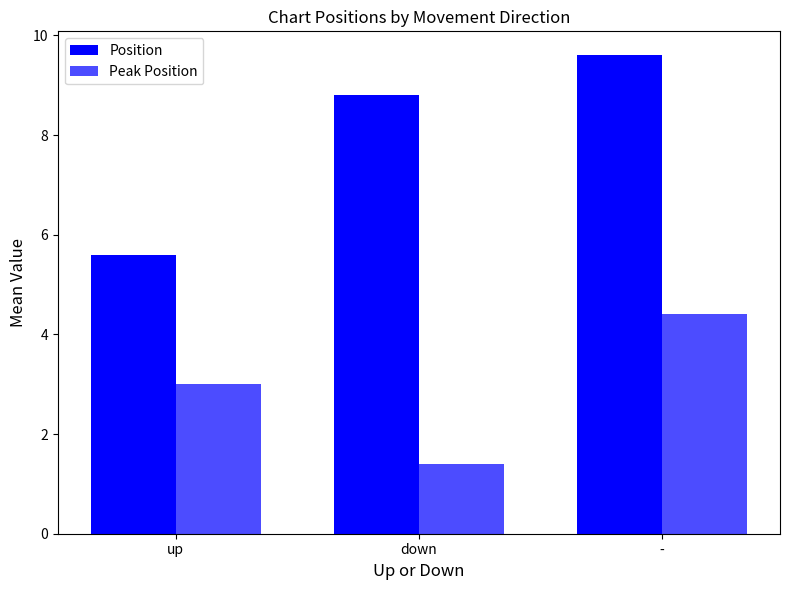

Read the Peak Position value at up.

3.0